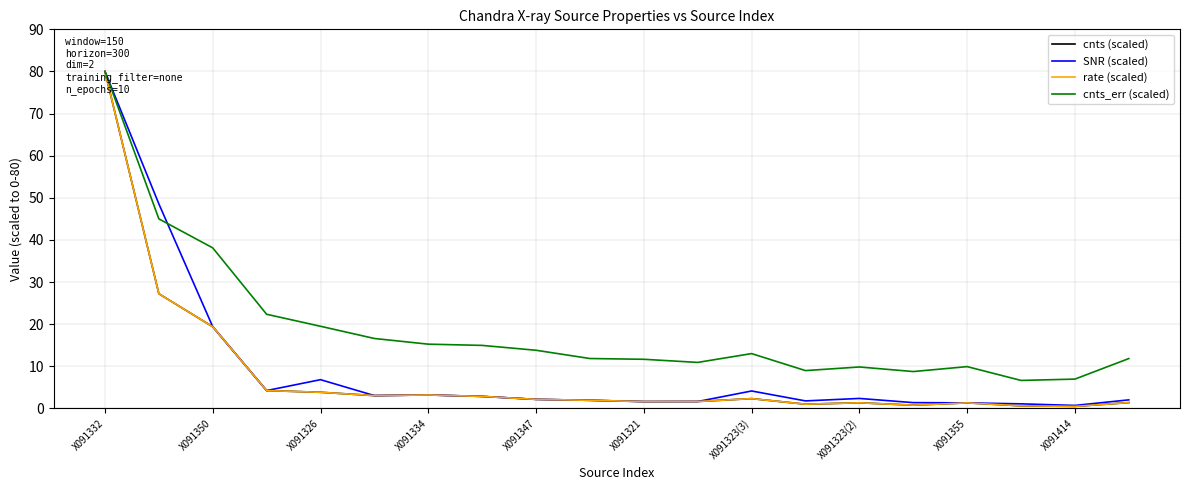

In cnts_err (scaled), how many points are higher than both neighbors (excluding endpoints)?

3